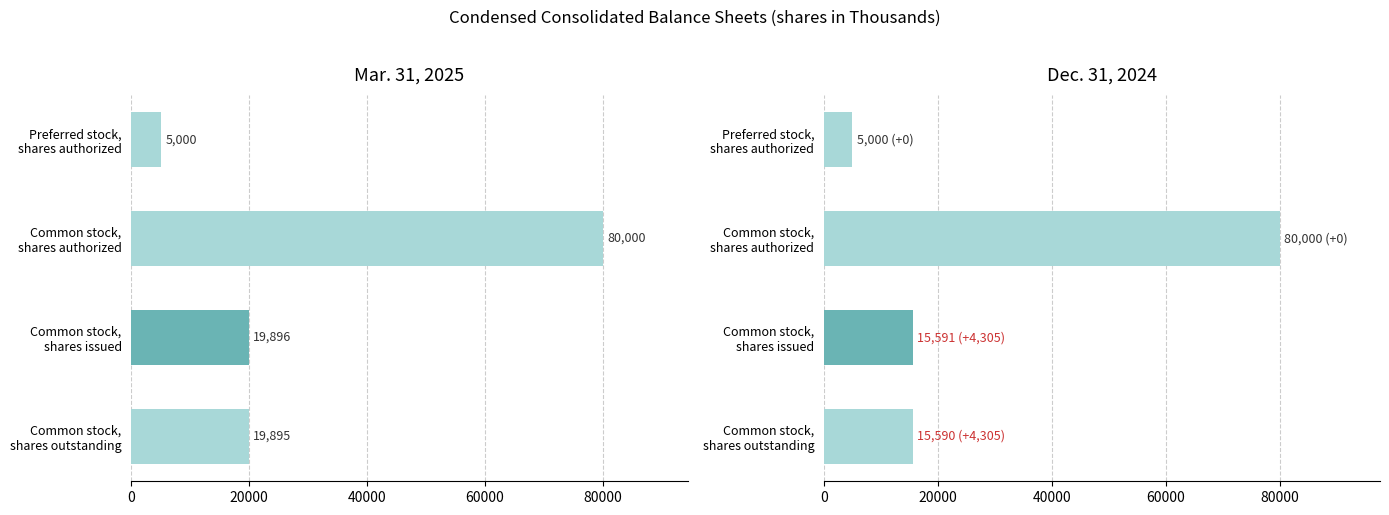

Reading left to right, extract all data points from this chart.

Mar. 31, 2025: 19895	19896	80000	5000
Dec. 31, 2024: 15590	15591	80000	5000